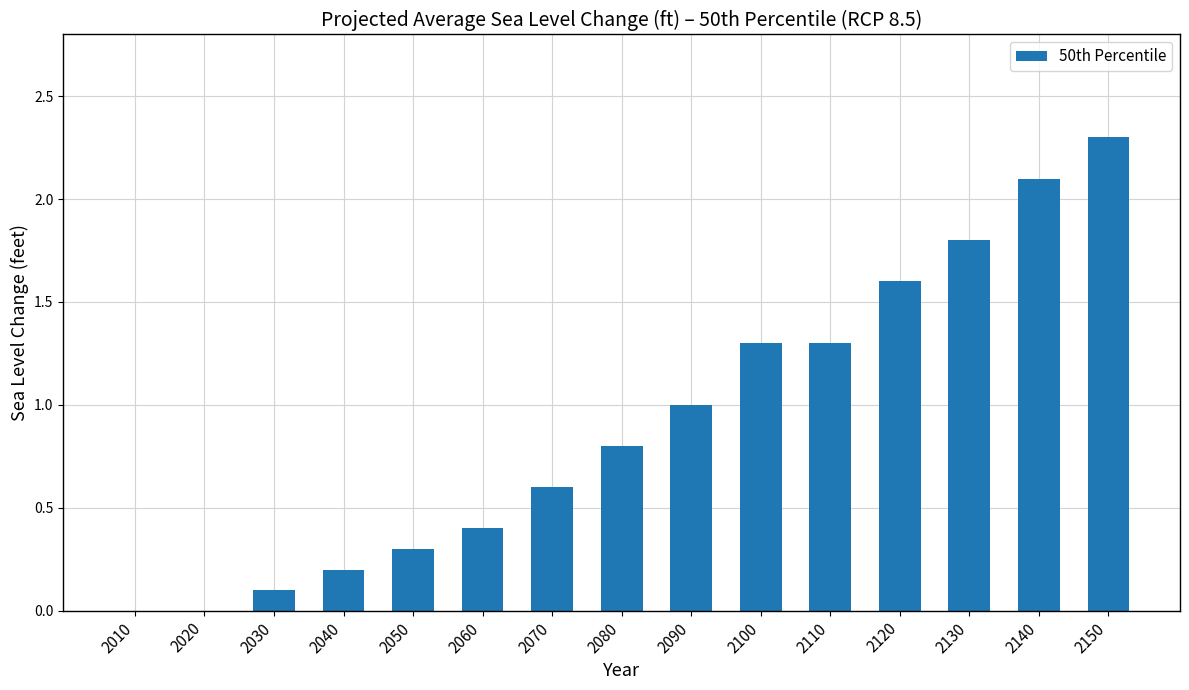

Where is the data nearest to the value 1?

2090